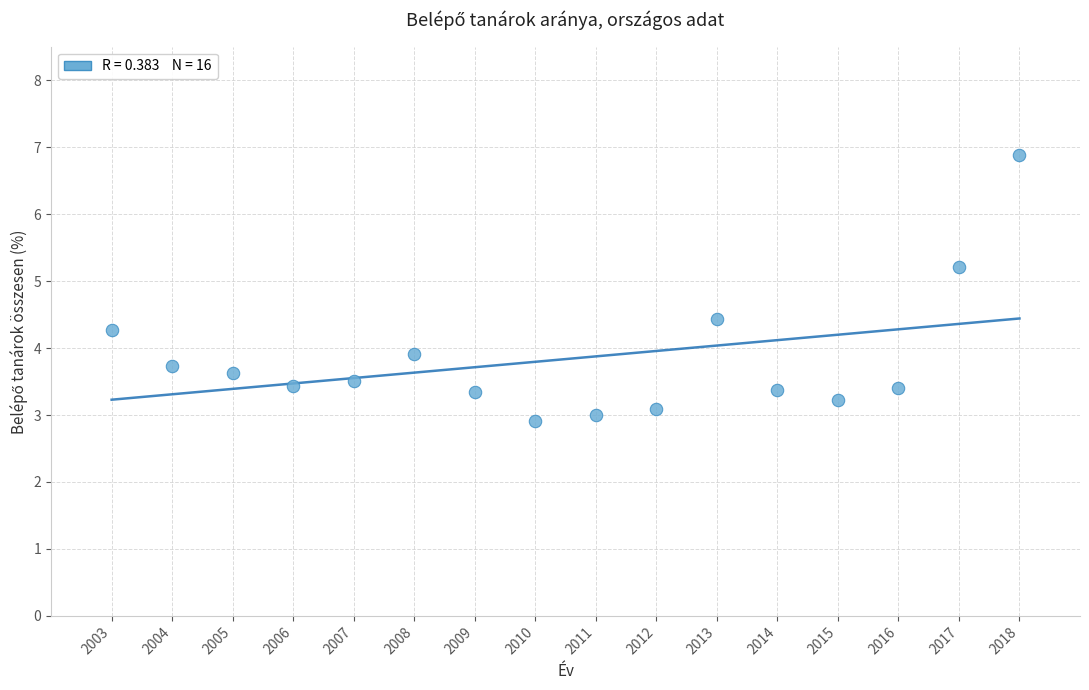

What is the range of X values (max minus min)?

15.0